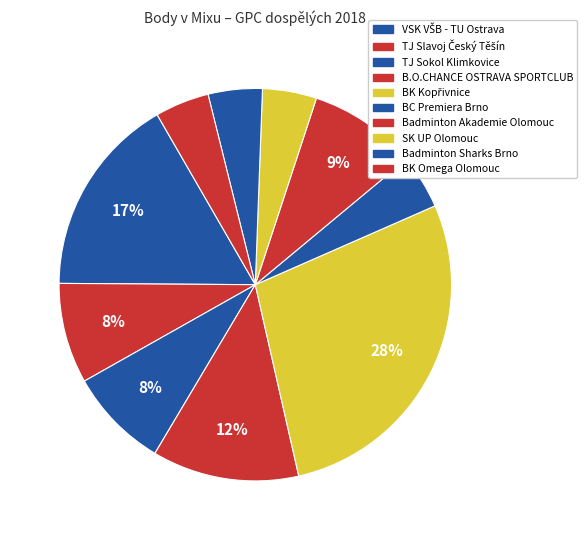

What is the largest slice in the pie chart?

BK Kopřivnice, z.s. (Davidová)